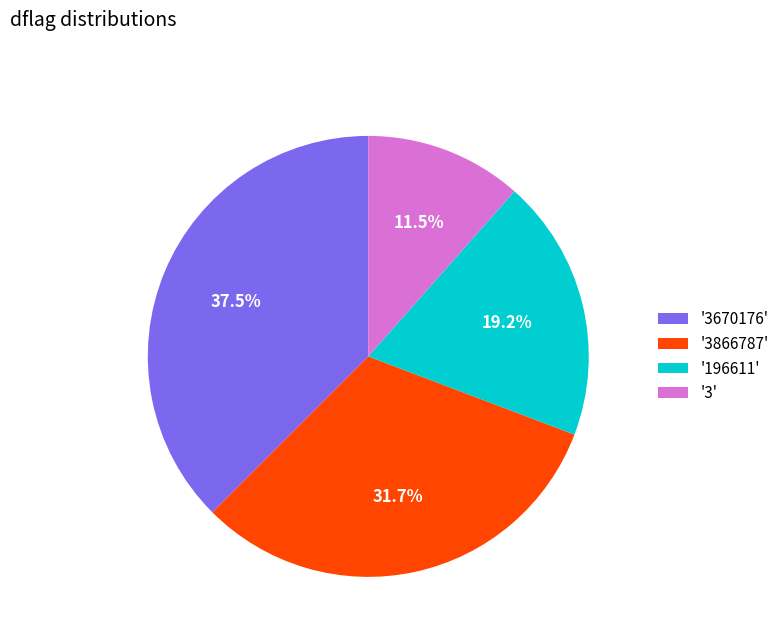

What is the smallest slice in the pie chart?

'3'